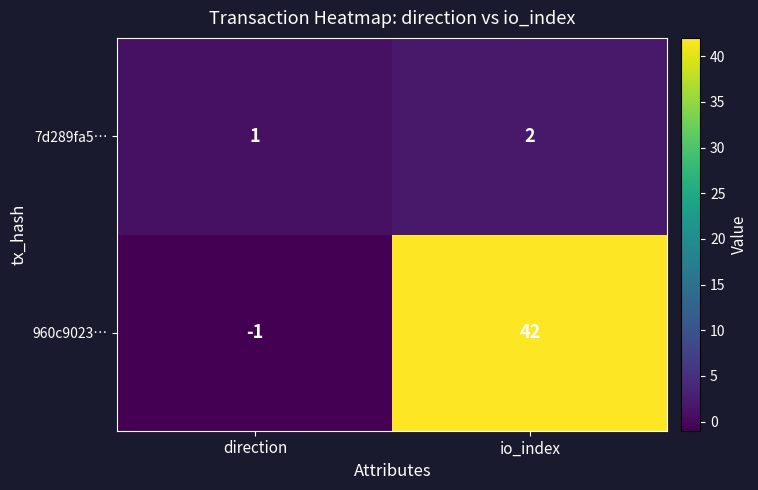

True or false: 7d289fa5… has a value of 0 at io_index.

False